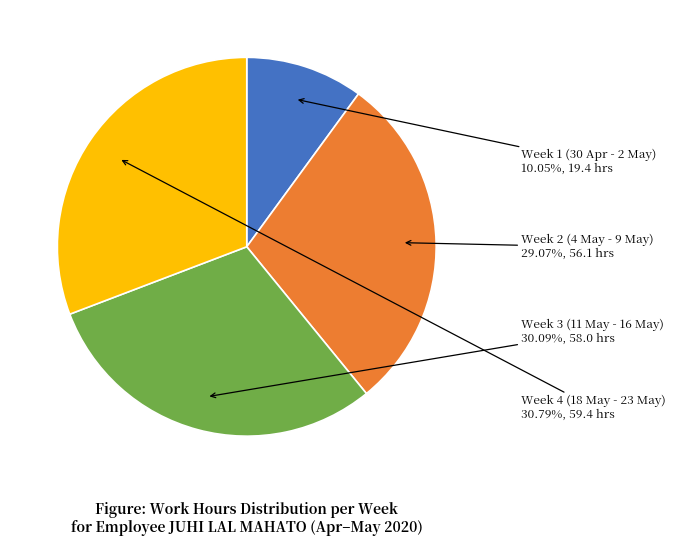

Combined, do Week 3 (11 May - 16 May) and Week 2 (4 May - 9 May) account for over 50%?

Yes